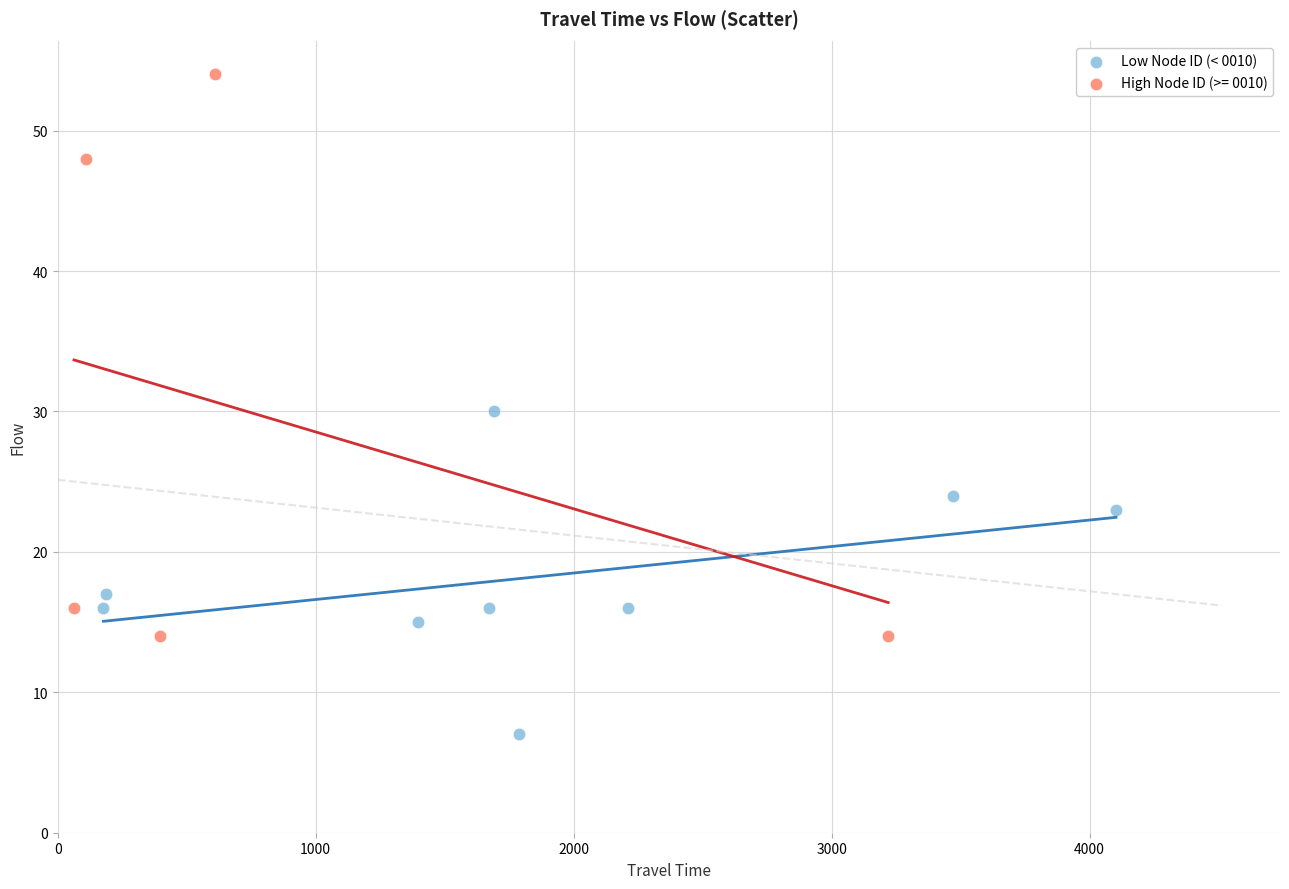

Which series contains the lowest Y value?

Low Node ID (< 0010)